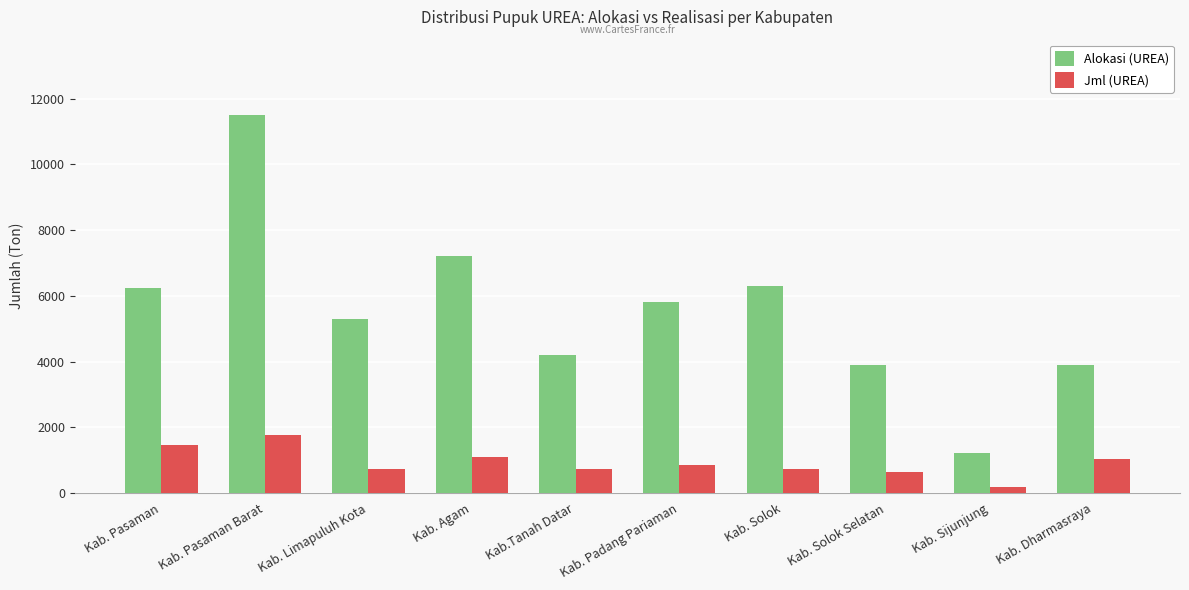

Which series has the largest range (max minus min)?

Alokasi (UREA)